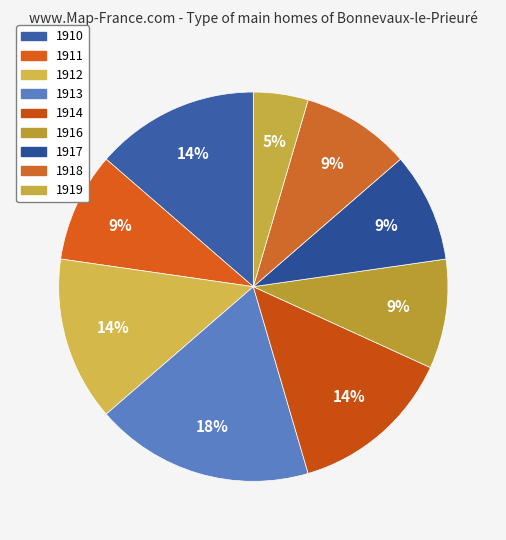

How many slices are in this pie chart?

9